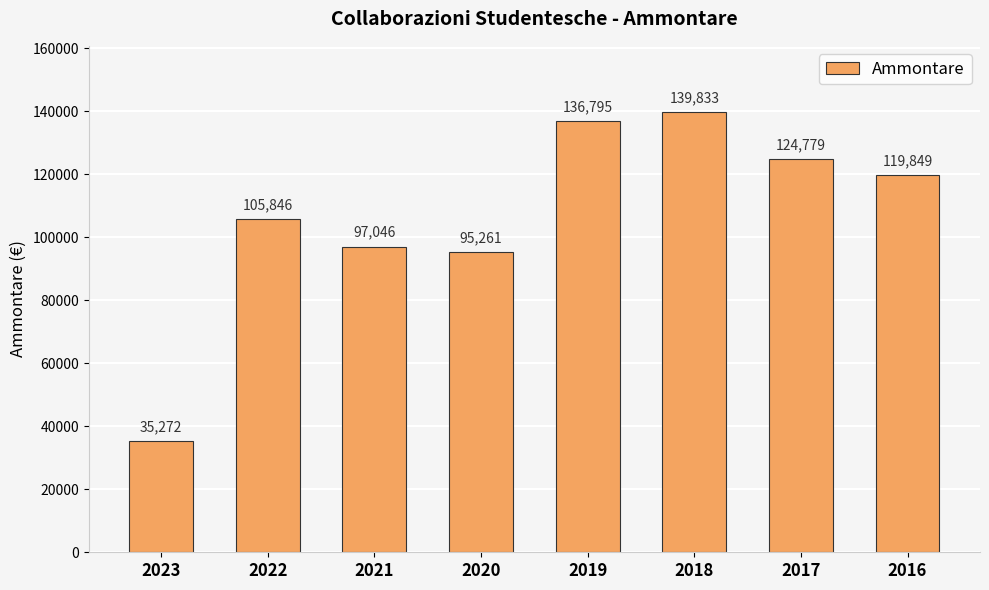

List the labels in order of value, smallest first.

2023, 2020, 2021, 2022, 2016, 2017, 2019, 2018